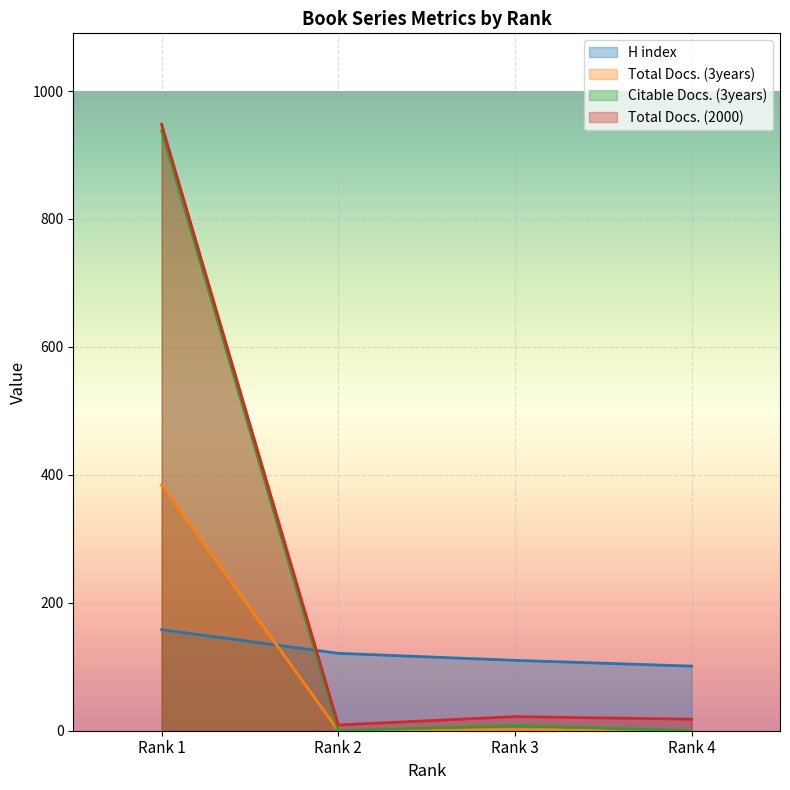

What is the difference between the second highest and minimum values in the Total Docs. (3years) series?

2